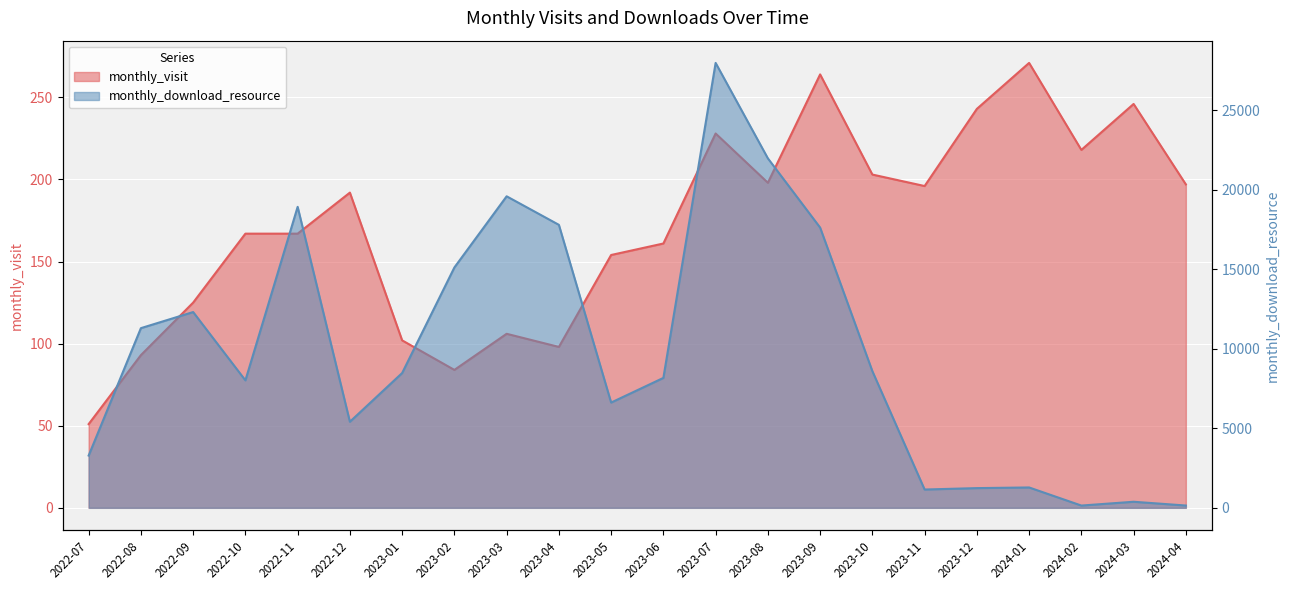

List the series in order of their overall mean, lowest first.

monthly_visit, monthly_download_resource